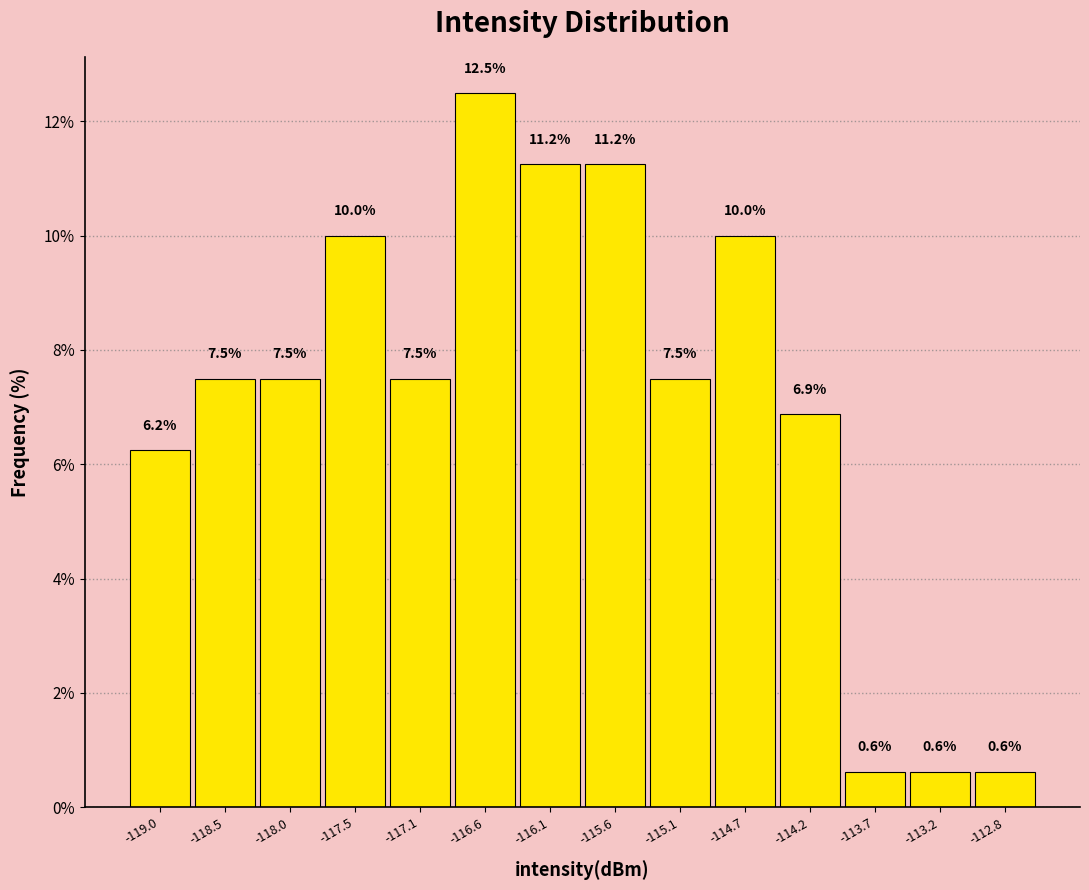

Reading left to right, list every bar in this chart as the range it spans on the x-axis followed by its height. The bar edges are not printed on the chart, so give them approximately, as read against the axis.

-119.20 to -118.70: 6.2
-118.70 to -118.25: 7.5
-118.25 to -117.75: 7.5
-117.75 to -117.30: 10.0
-117.30 to -116.80: 7.5
-116.80 to -116.35: 12.5
-116.35 to -115.85: 11.2
-115.85 to -115.40: 11.2
-115.40 to -114.90: 7.5
-114.90 to -114.45: 10.0
-114.45 to -113.95: 6.9
-113.95 to -113.50: 0.6
-113.50 to -113.00: 0.6
-113.00 to -112.55: 0.6